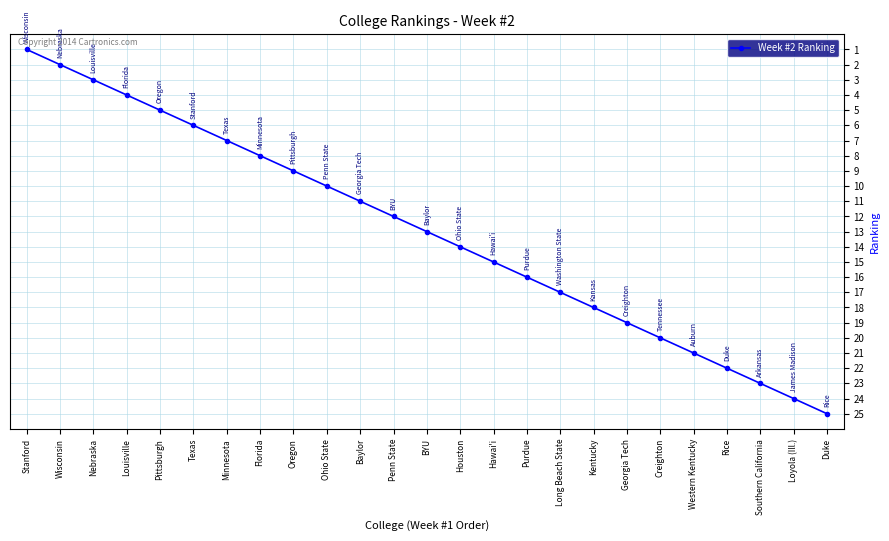

What is the difference between the maximum and minimum values?

24